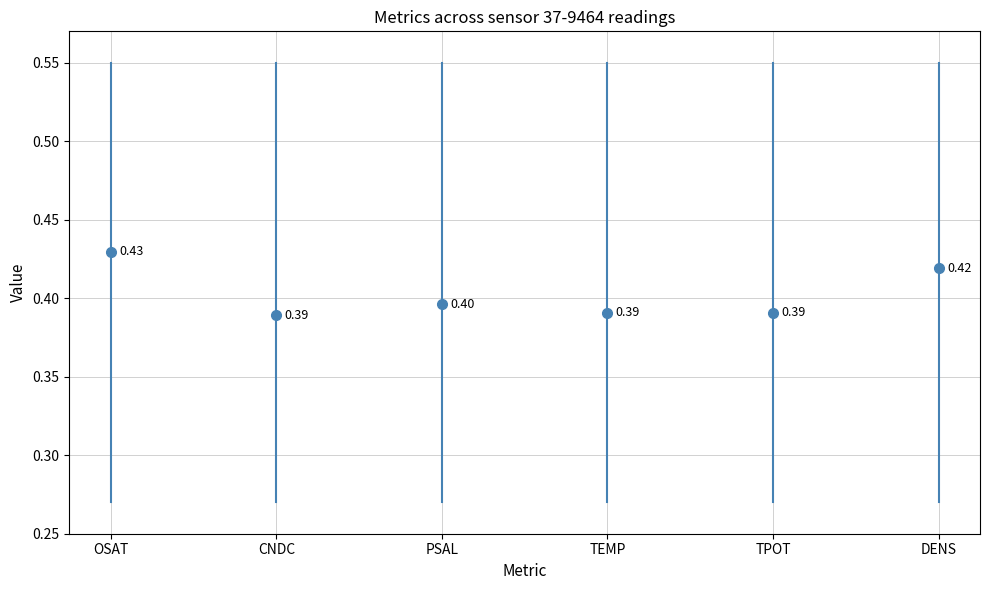

Which series has the largest total across all categories?

OSAT